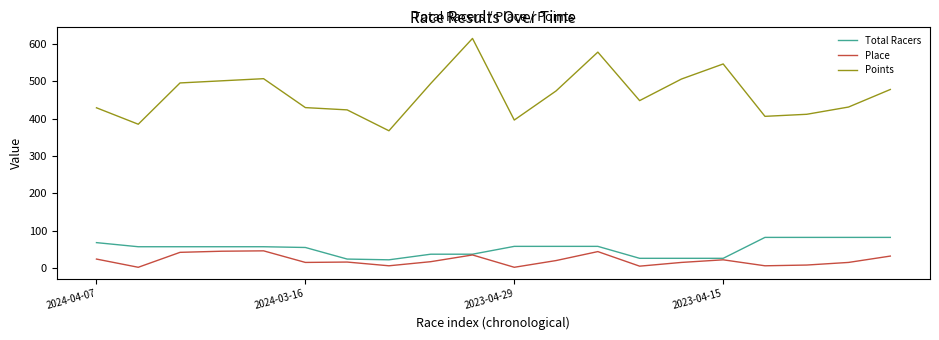

Which series has the largest total across all categories?

Points